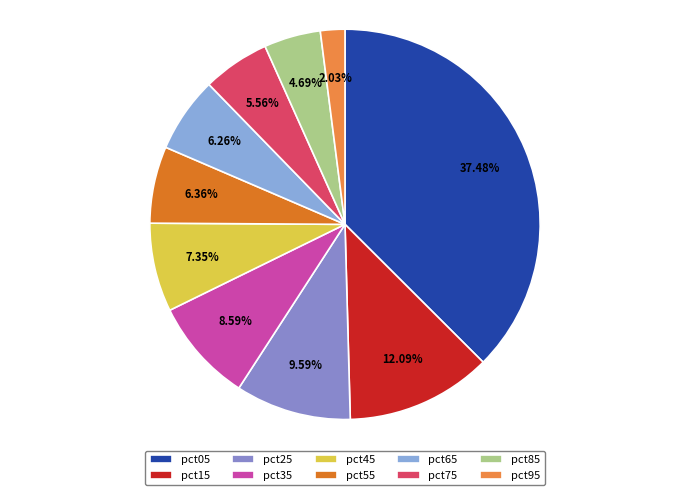

The pct95 slice represents 2% of the pie. True or false?

True